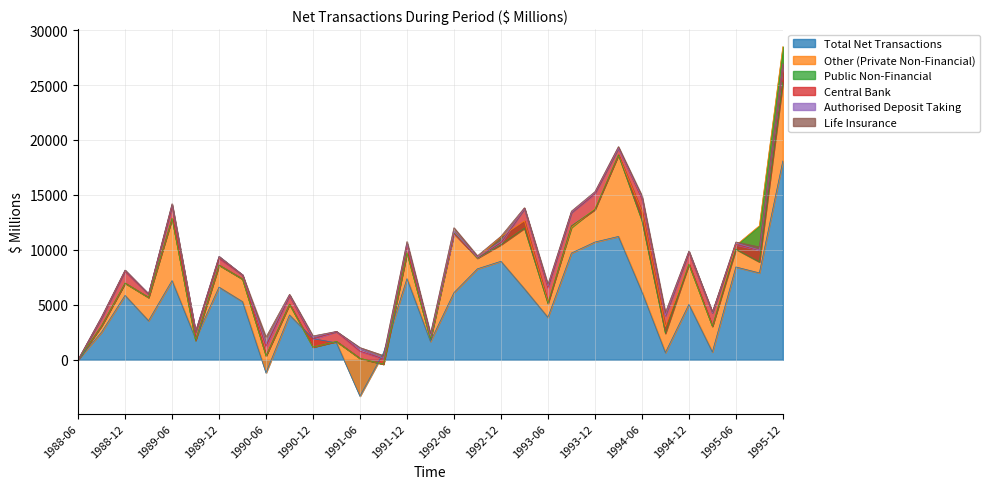

Where does the Life Insurance series first go above 94?

1990-06